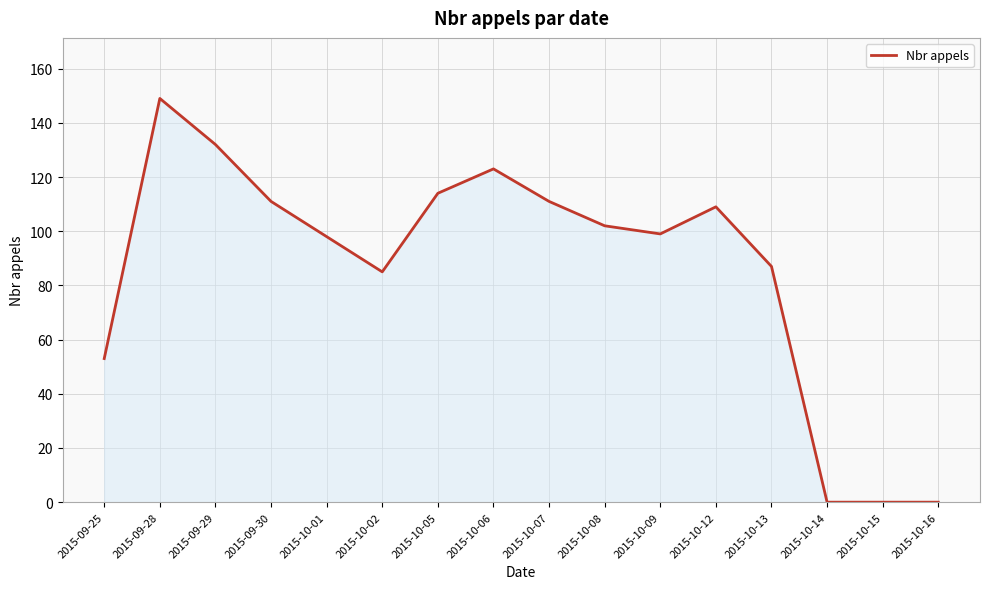

Between 2015-09-29 and 2015-10-08, which is larger?

2015-09-29